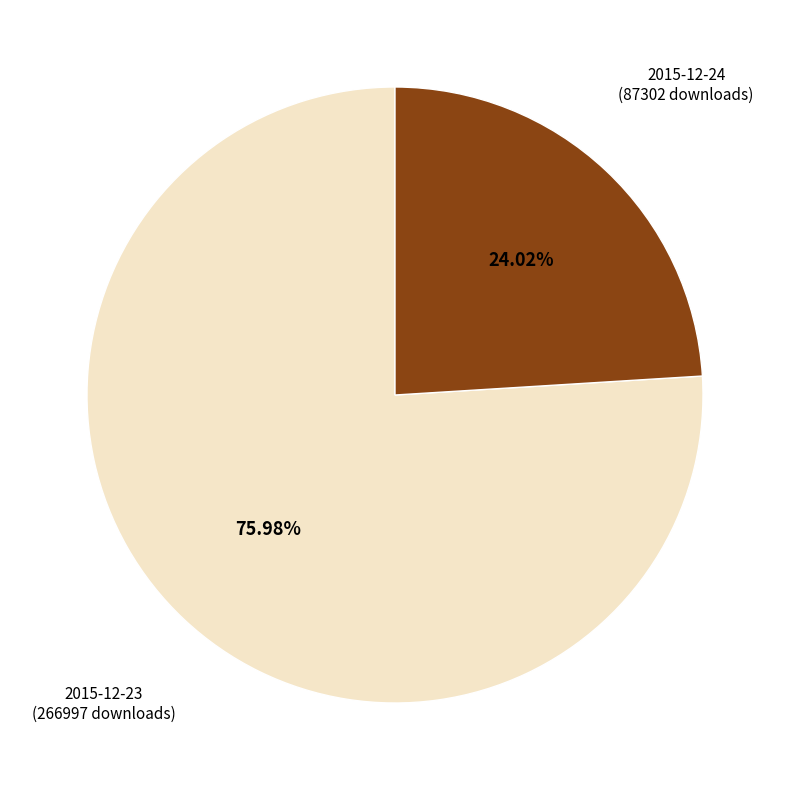

To the nearest percent, what is the average slice percentage?

50%